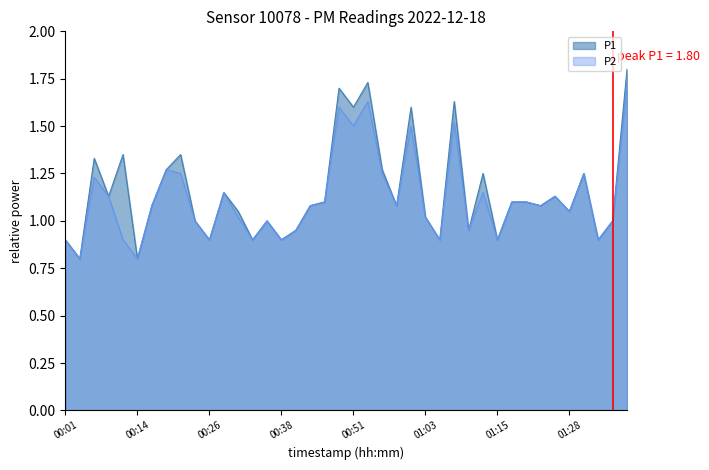

Which series has the widest spread of values?

P1